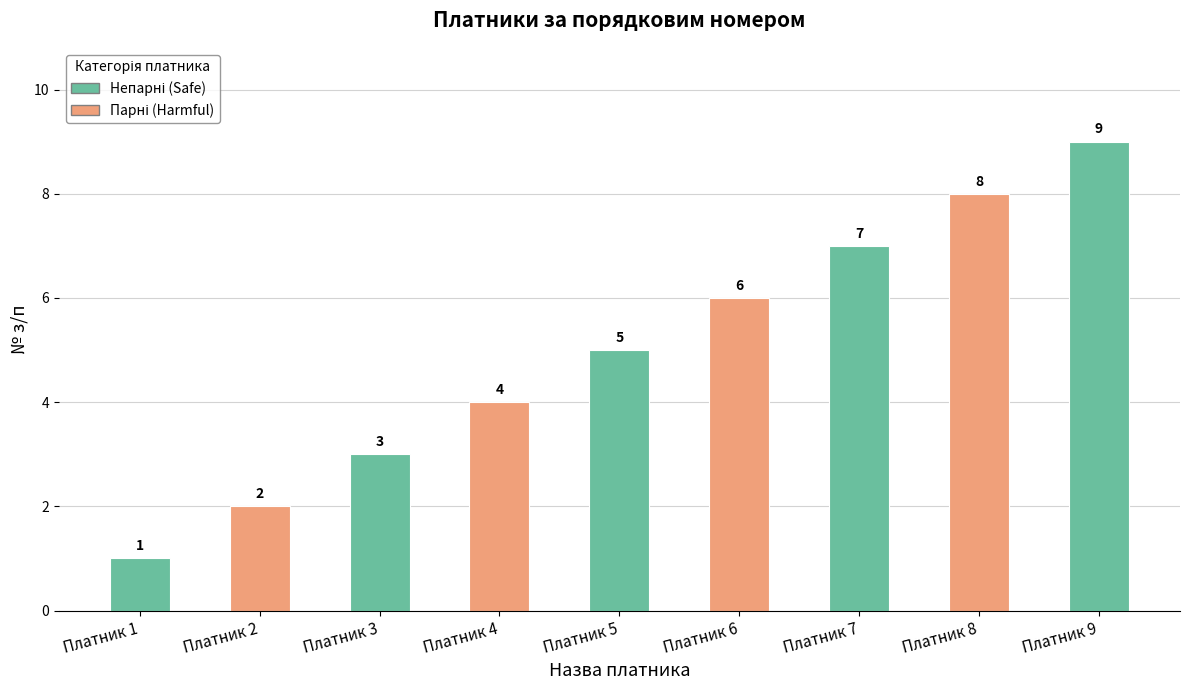

Reading left to right, extract all data points from this chart.

1	2	3	4	5	6	7	8	9